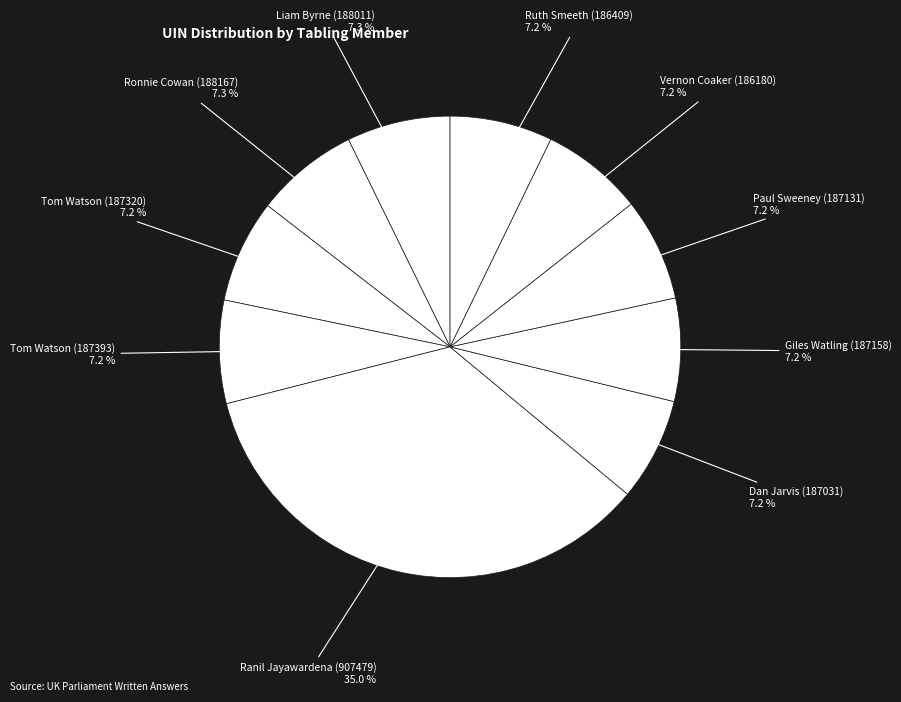

How many slices are in this pie chart?

10